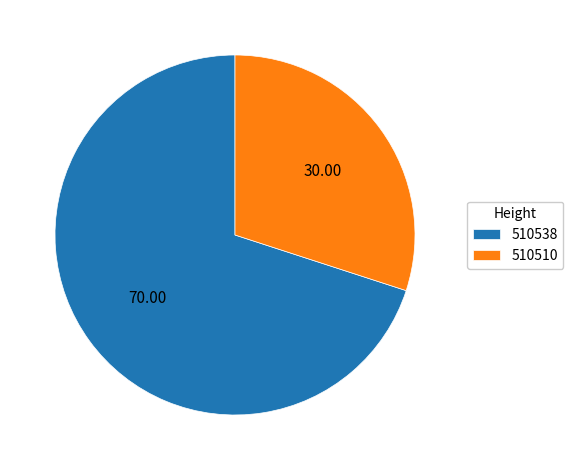

Which has a higher value, 510538 or 510510?

510538